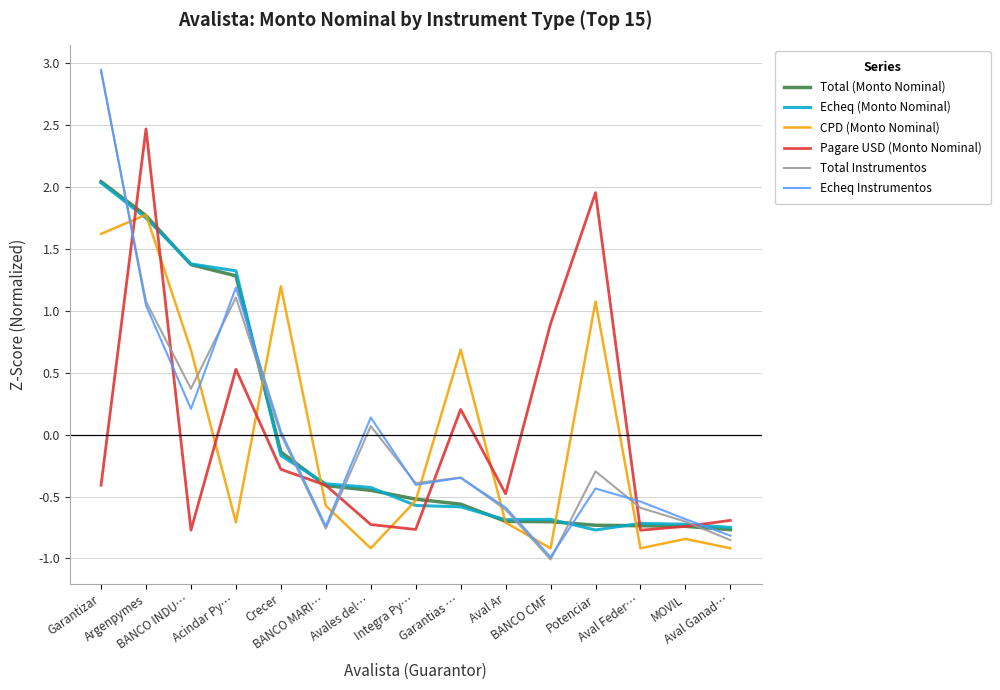

What is the minimum value for Total Instrumentos?

-1.0